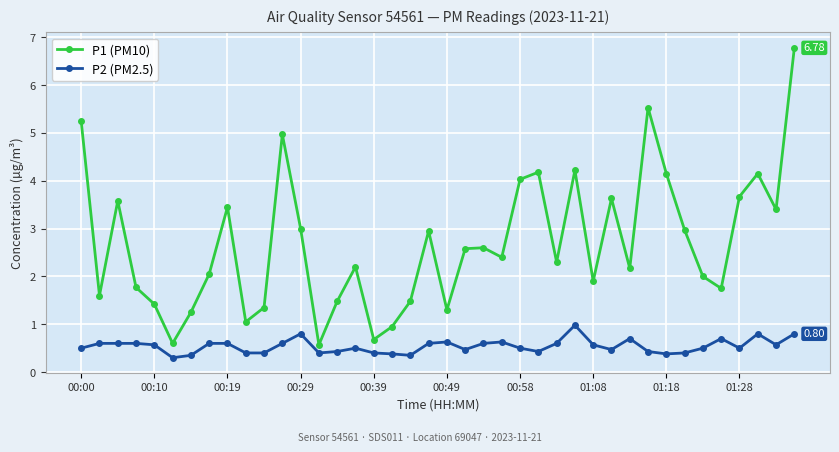

What are all the series names shown in the legend?

P1 (PM10), P2 (PM2.5)